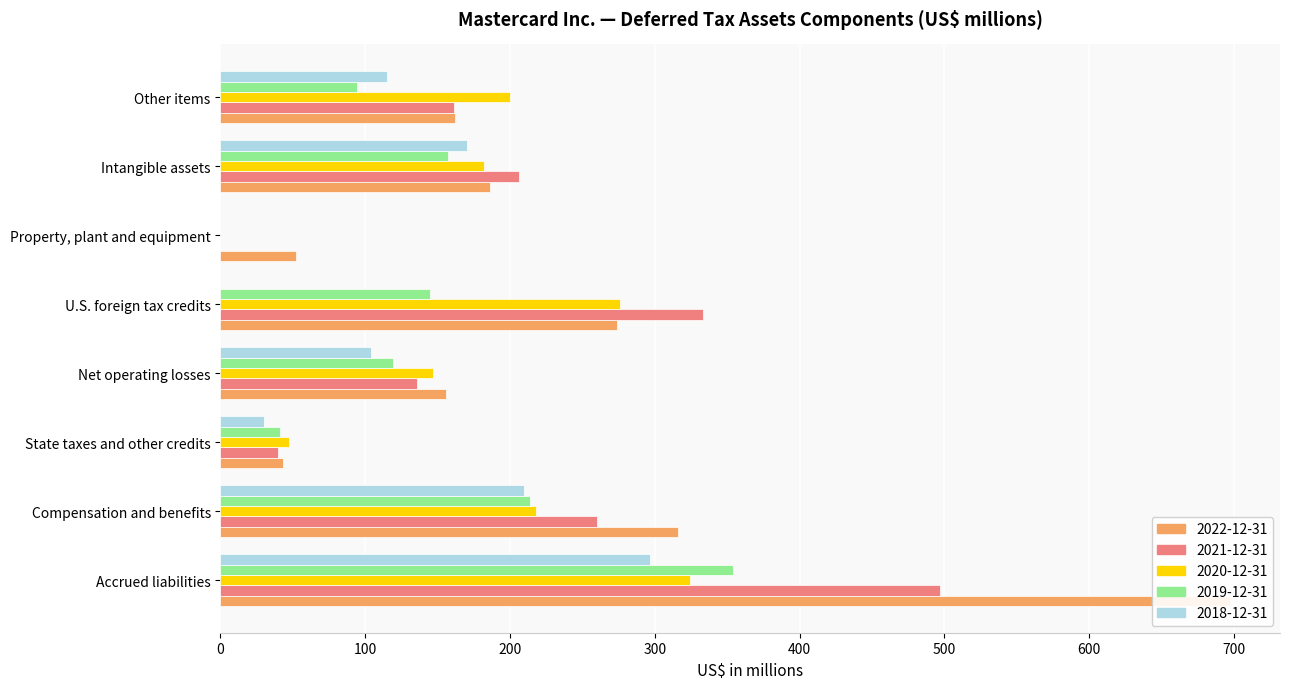

At which category is the sum across all series the highest?

Accrued liabilities